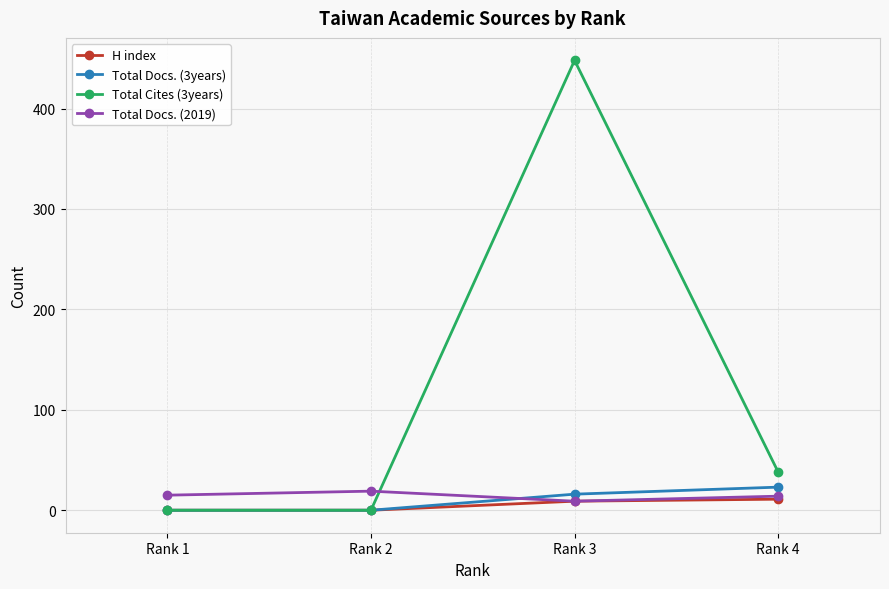

Which series has the widest spread of values?

Total Cites (3years)